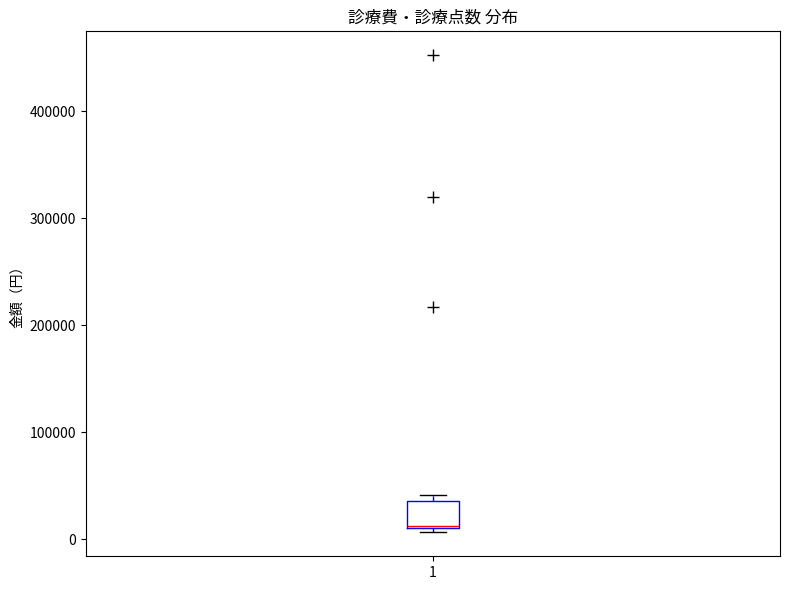

Transcribe this box plot: give where the median line is, the range the box spans, and where the two whiskers end, as read against the y-axis. The values are not printed on the chart, so give them approximately, as read against the axis.

median 10000 (drawn on the box's lower edge), box 10000 to 40000, whiskers 10000 (just below the box's lower edge) to 40000 (just above the box's upper edge)